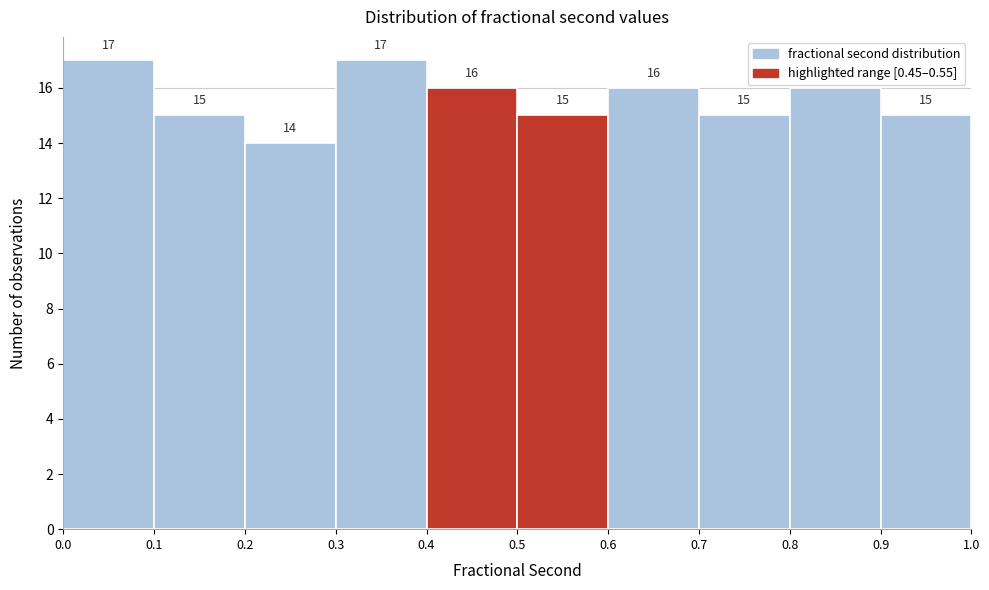

Reading left to right, transcribe this chart: for each bar, give the range it covers on the x-axis and its height.

0.0 to 0.1: 17
0.1 to 0.2: 15
0.2 to 0.3: 14
0.3 to 0.4: 17
0.4 to 0.5: 16
0.5 to 0.6: 15
0.6 to 0.7: 16
0.7 to 0.8: 15
0.8 to 0.9: 16
0.9 to 1.0: 15